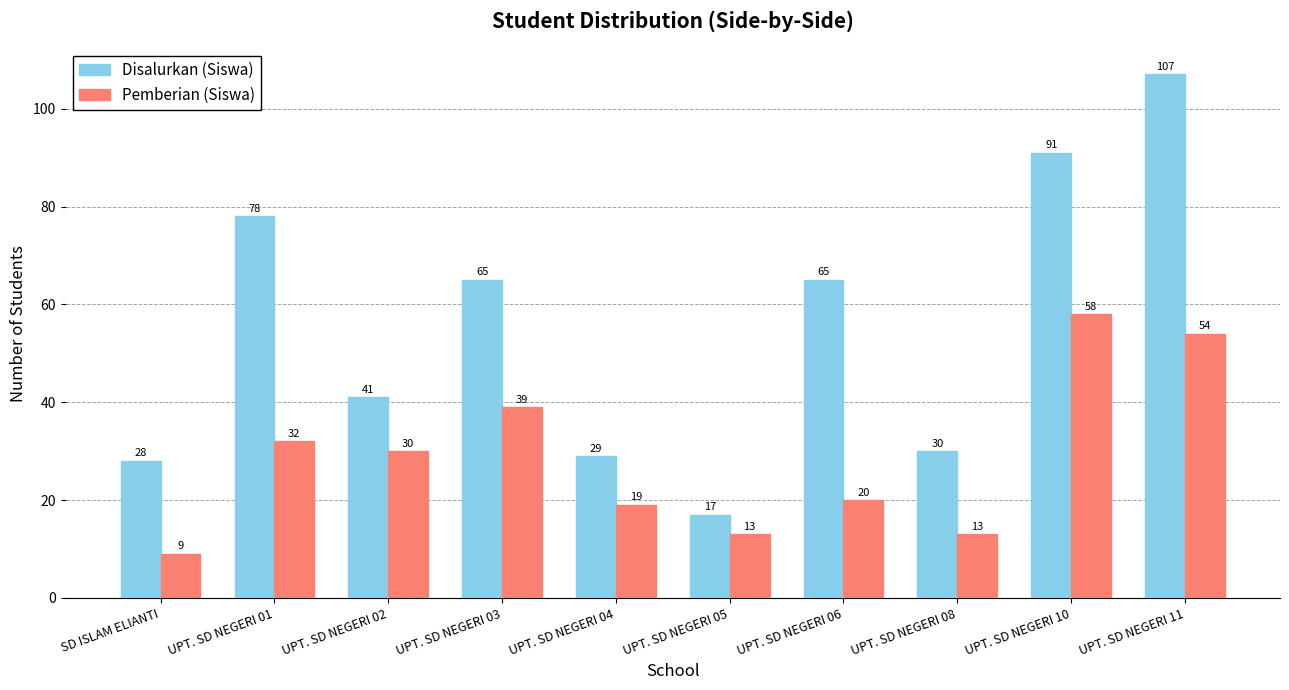

What is the sum of all Pemberian (Siswa) values?

287